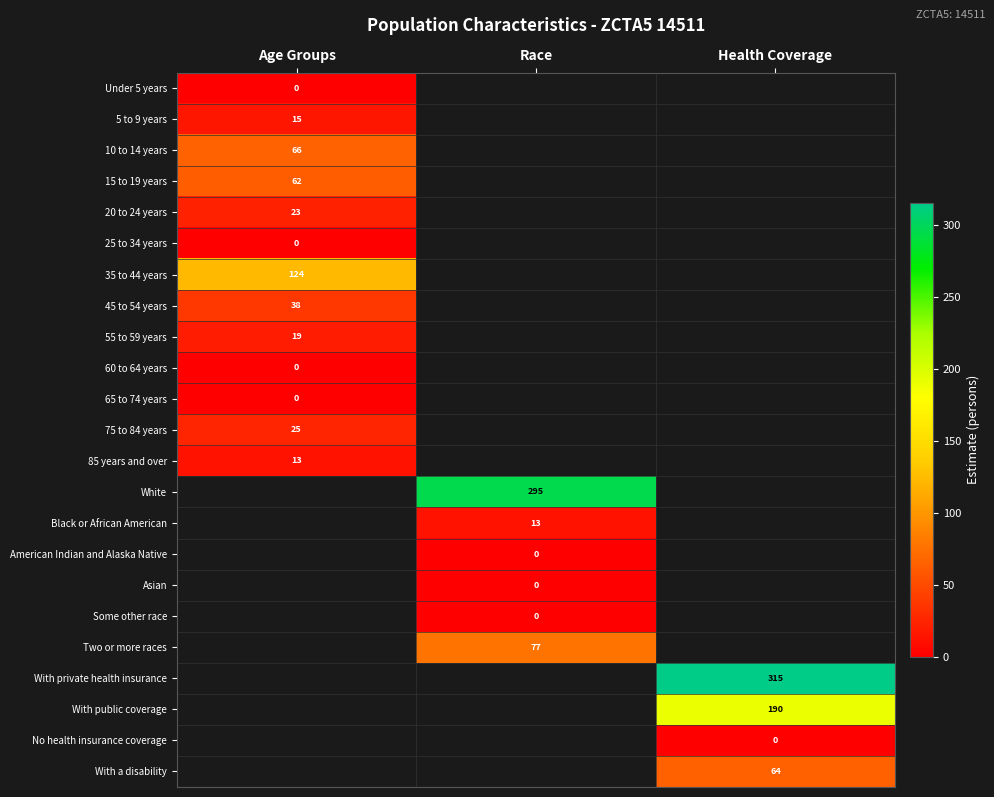

At how many categories does at least one series exceed 88?

3